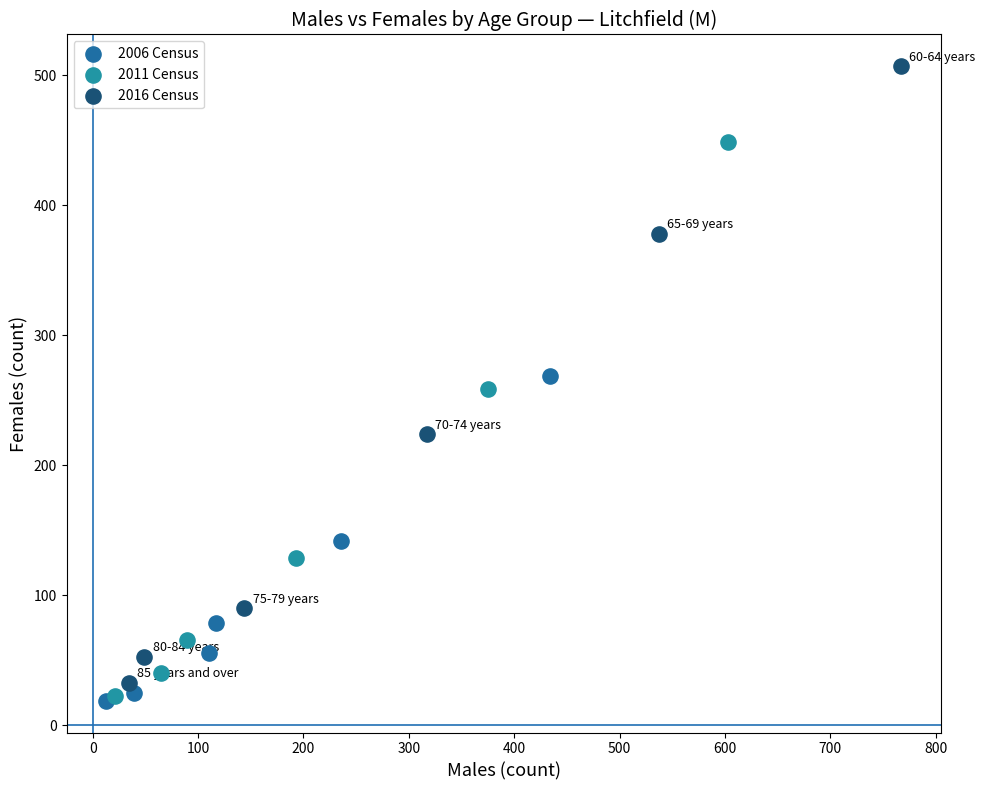

Which series has the largest Y range (max minus min)?

2016 Census